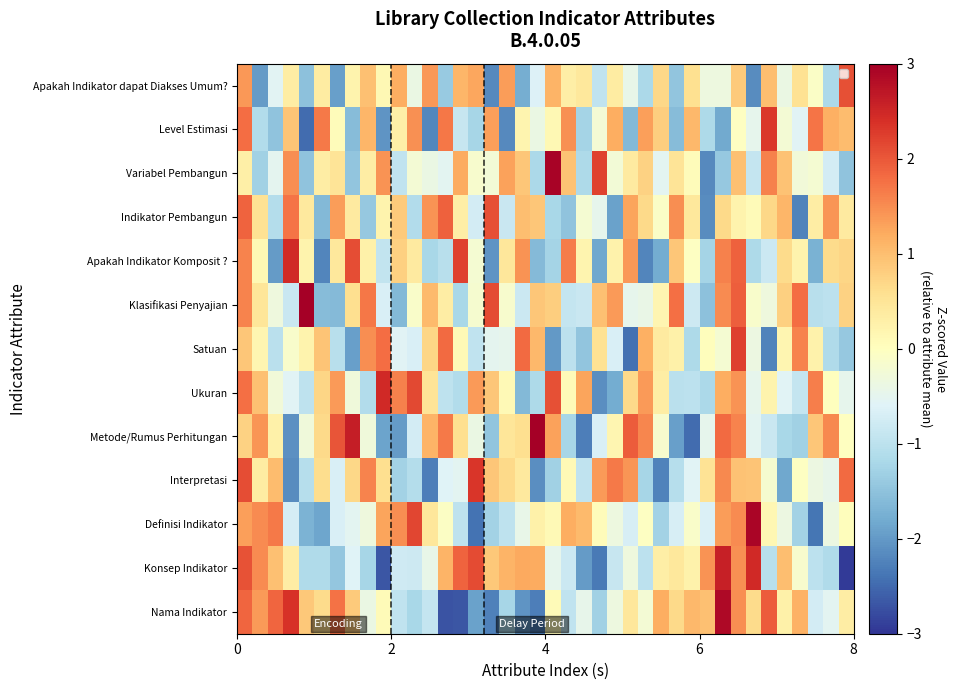

Reading left to right, extract all data points from this chart.

Nama Indikator: 1.9	1.4	1.9	2.4	0.9	0.6	1.7	0.8	-0.4	0.1	-0.9	-1.2	-0.9	-2.7	-2.7	-1.9	-2.3	-1.2	-2.0	-2.3	0.1	-1.0	-0.5	-1.3	-0.3	0.4	-0.2	1.2	0.7	1.1	1.0	2.9	1.5	0.7	2.0	0.3	1.1	-0.7	-0.5	0.3
Konsep Indikator: 2.1	1.5	1.0	0.3	-1.1	-1.1	-1.4	-0.6	-1.2	-2.7	-0.8	-0.8	-0.4	1.1	1.9	2.1	0.9	1.1	1.2	1.2	-0.5	-0.8	-2.0	-2.3	-0.9	-0.3	-1.0	0.3	0.4	0.2	1.4	2.6	1.5	2.5	-1.1	1.0	-0.1	-1.0	-1.1	-2.9
Definisi Indikator: 1.3	1.5	1.7	-0.7	-1.7	-1.9	-0.7	-0.5	-0.3	1.3	1.5	2.2	0.5	-0.1	-1.0	-2.4	-1.3	-1.0	-0.4	0.3	0.1	1.2	1.0	0.1	-0.3	-0.7	-0.0	-1.3	-0.7	-0.1	-0.6	1.4	1.5	2.9	0.1	-0.4	-1.3	-2.4	-0.4	0.0
Interpretasi: 2.1	0.4	1.0	-2.1	-1.1	0.6	-0.7	0.7	1.6	0.6	-1.3	-1.1	-2.3	-0.6	-0.5	2.3	0.9	0.7	0.4	-2.1	-1.3	0.1	-1.0	1.4	1.7	1.4	-1.2	-2.2	-1.1	-0.6	0.5	1.5	0.9	0.9	-0.2	-1.8	-0.0	-0.4	-0.5	1.8
Metode/Rumus Perhitungan: 0.8	1.4	0.3	-2.1	-0.3	0.7	2.0	2.6	-0.3	-1.9	-2.0	-0.7	1.1	1.7	0.6	-0.4	-1.5	0.5	0.6	3.0	1.3	-1.2	-2.3	-0.7	0.2	1.9	1.6	-0.2	-1.9	-2.5	-0.5	1.8	1.6	-0.5	-0.9	-1.2	-1.3	0.9	1.5	-0.0
Ukuran: 1.8	1.0	-0.3	-0.6	-1.0	0.7	1.4	-0.3	-1.1	2.5	1.6	2.2	0.5	-1.0	-1.1	1.4	0.9	0.1	-1.6	-1.2	2.1	0.1	1.3	-2.1	-1.8	0.7	1.4	0.3	-1.0	-1.0	-1.2	1.2	1.4	-0.5	0.2	-0.6	-0.9	1.6	0.0	-0.5
Satuan: 0.9	0.2	-1.0	-0.1	0.2	0.9	-1.0	-1.9	1.5	1.8	-0.6	-0.7	0.7	1.8	0.1	-0.9	-0.5	-0.5	1.8	1.1	-2.0	-1.0	-1.5	0.5	-0.7	-2.4	1.2	0.4	0.3	-1.1	0.0	-0.2	2.2	-0.4	-2.2	0.2	1.6	0.2	-1.1	-1.4
Klasifikasi Penyajian: 1.6	0.5	-0.3	-0.9	3.0	-1.6	-1.6	0.6	1.7	-0.7	-1.6	-0.1	1.0	0.3	-1.2	-0.2	2.1	-0.2	-0.8	0.9	0.8	-0.9	-0.9	1.0	1.4	-0.5	-0.4	0.2	1.8	-0.8	-1.5	1.5	1.9	-0.1	-0.3	0.8	1.8	-1.0	-1.0	0.8
Apakah Indikator Komposit ?: 1.6	0.1	-2.0	2.5	0.2	-2.2	0.4	2.1	0.3	-0.9	0.8	0.4	-1.2	-1.0	2.2	-0.2	-2.1	0.5	1.5	-1.6	-1.3	1.6	0.2	-1.8	0.3	1.4	-2.2	-1.8	0.9	-0.0	-1.3	1.6	1.9	-1.2	-0.8	0.6	0.2	-1.7	0.6	0.7
Indikator Pembangun: 1.9	0.5	-1.1	1.7	0.4	-1.6	1.3	0.4	-1.4	0.2	0.9	-1.1	1.4	1.9	0.3	-0.7	2.1	-0.9	1.0	0.9	-1.2	-1.5	-0.2	-0.5	-1.9	1.3	0.7	-0.1	1.5	0.4	-2.1	0.7	0.2	0.1	0.7	1.1	-2.2	0.3	1.4	0.4
Variabel Pembangun: 0.3	-1.3	-0.5	1.5	-1.5	0.3	0.5	-1.5	0.3	1.5	-0.9	-0.2	-0.4	-0.5	1.2	-0.2	-0.3	1.3	0.9	-1.2	2.9	0.9	-1.2	2.2	-0.2	0.4	0.8	-0.5	0.5	0.0	-2.2	-1.4	1.0	-0.9	1.6	0.9	-0.3	-0.2	-0.7	-1.5
Level Estimasi: 1.8	-1.1	-1.5	0.9	-2.5	1.7	0.1	-1.6	1.1	-2.1	0.3	1.5	-2.2	1.7	-0.9	-1.2	1.3	-2.2	0.2	-0.4	0.1	1.5	-1.3	-0.2	1.2	-1.6	1.3	0.8	-1.6	1.1	-1.2	-1.8	-0.0	-0.5	2.3	-0.2	-0.6	1.7	1.2	1.0
Apakah Indikator dapat Diakses Umum?: 1.4	-2.0	-0.6	0.3	-1.5	0.4	-1.9	0.2	1.0	0.1	1.2	-0.4	1.4	-1.4	1.1	1.3	-2.2	1.3	-1.8	-0.6	1.1	0.3	0.4	-1.0	0.4	-0.4	-1.2	0.7	-1.5	0.6	-0.3	-0.3	0.9	-2.1	1.0	-0.4	0.6	-0.1	-1.2	2.1